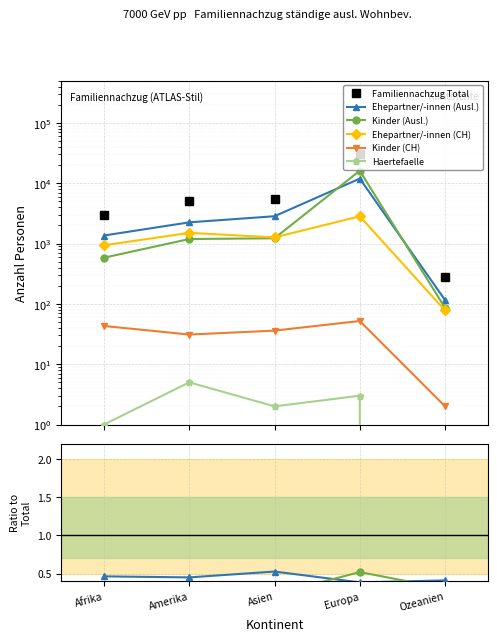

True or false: Familiennachzug Total and Haertefaelle intersect in this chart.

False